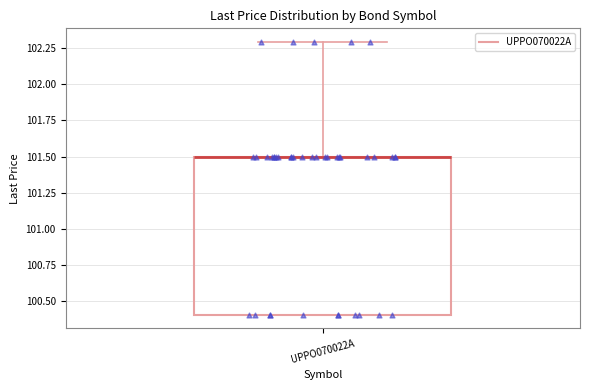

Where is the upper edge of the box for UPPO070022A on the y-axis? The values are not printed on the chart, so give them approximately, as read against the axis.

101.5